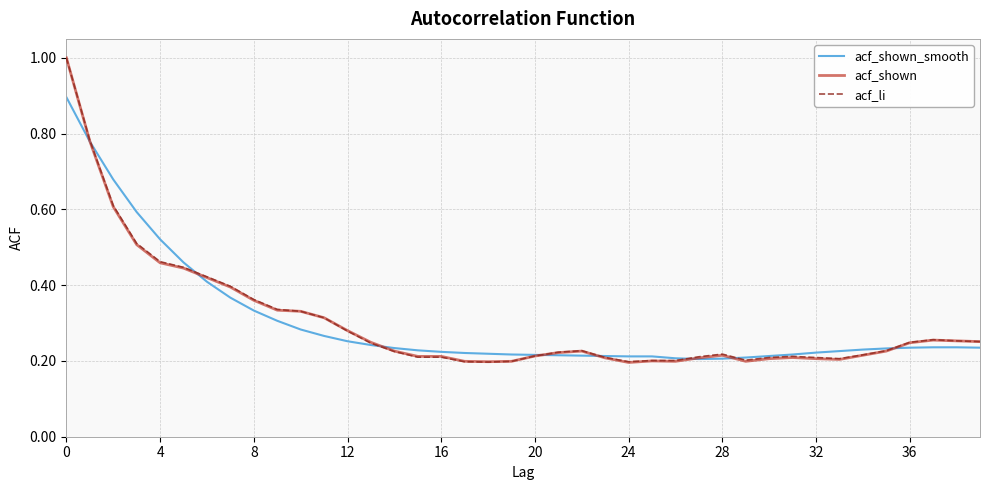

What is the highest value of the acf_shown series?

1.0